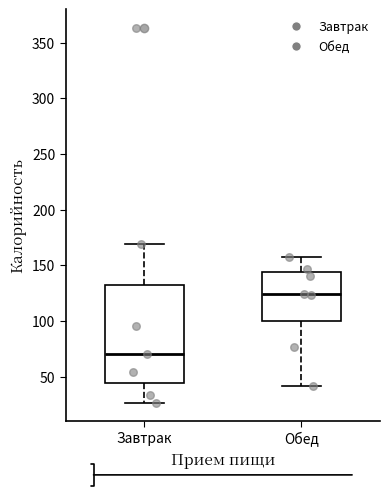

Reading left to right, transcribe this box plot: for each box, give where its median line is, the range the box spans, and where its two whiskers end, as read against the y-axis. The values are not printed on the chart, so give them approximately, as read against the axis.

Завтрак: median 70, box 45 to 130, whiskers 25 to 170
Обед: median 125, box 100 to 145, whiskers 40 to 155